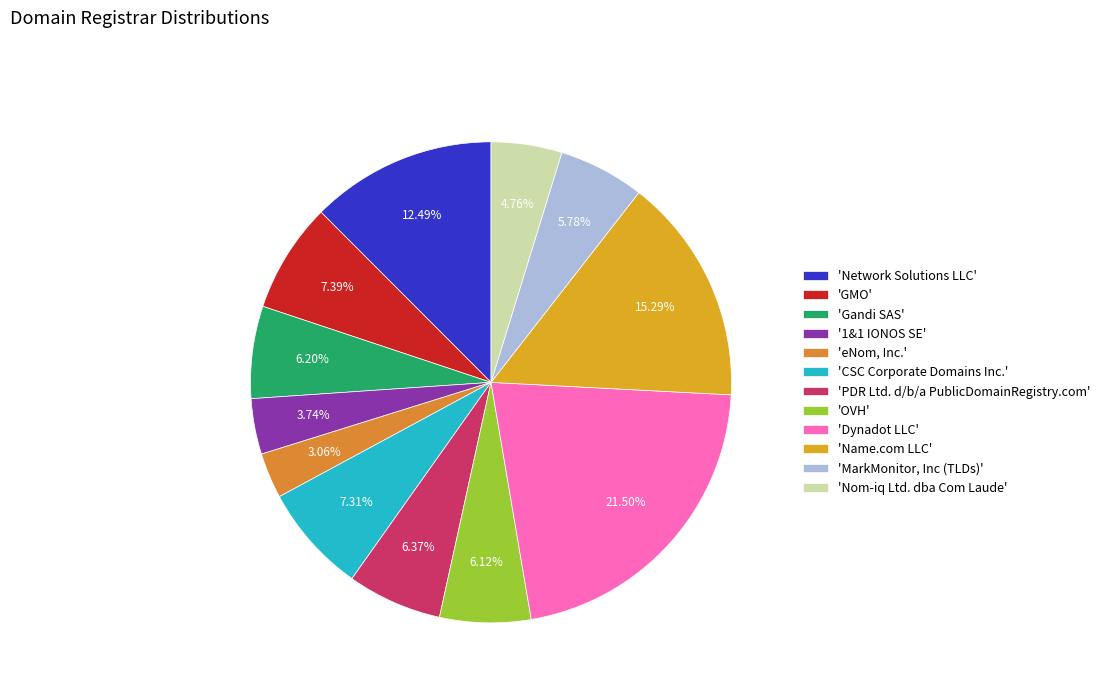

Is there any slice that represents more than half of the pie?

No